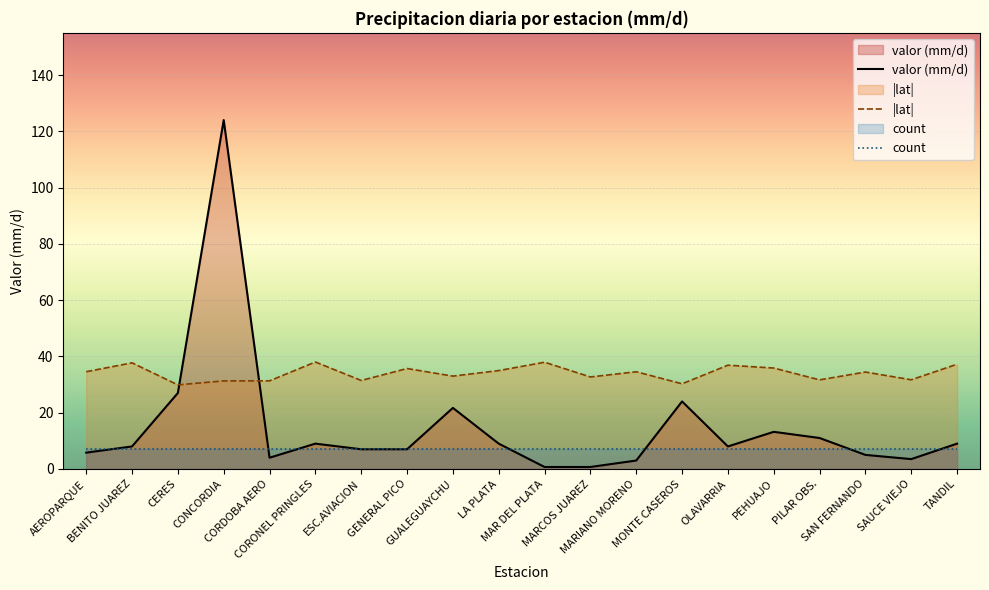

What is the minimum value shown in the chart?

0.7